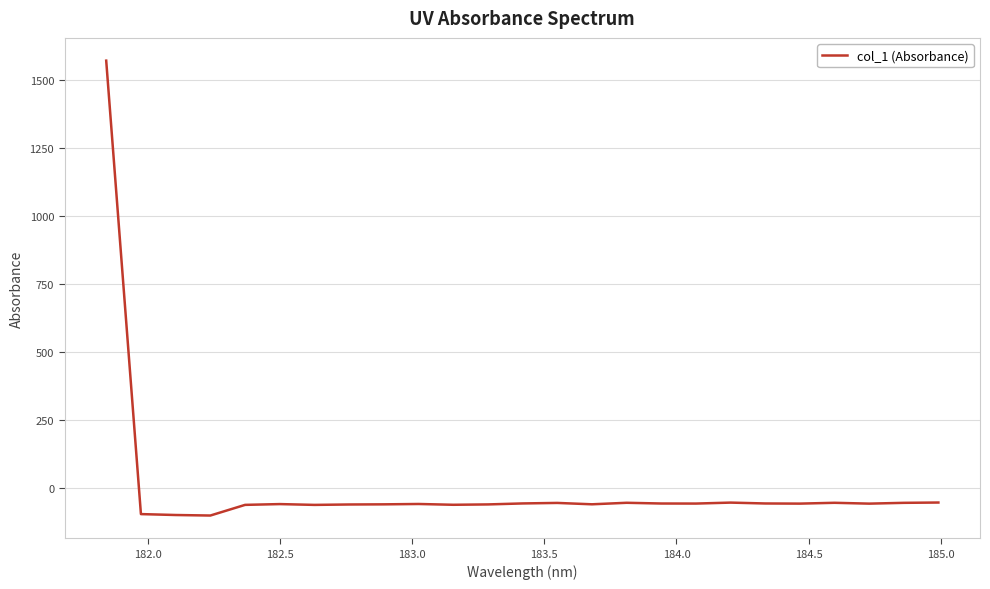

What is the greatest value displayed?

1569.5